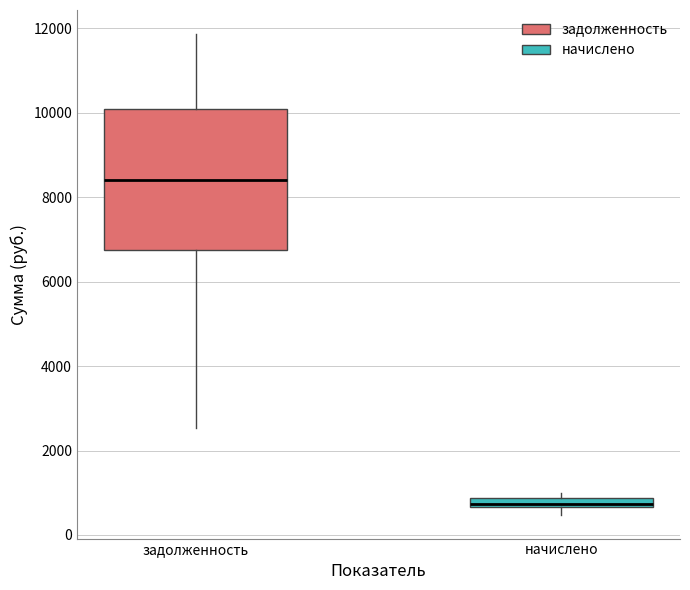

Where is the lower edge of the box for начислено on the y-axis? The values are not printed on the chart, so give them approximately, as read against the axis.

600